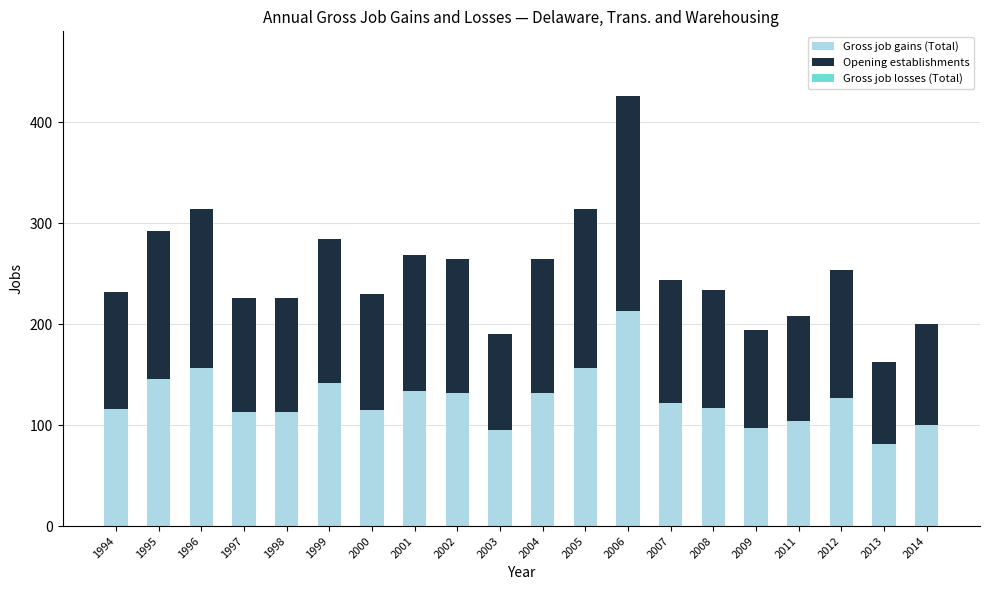

True or false: Gross job gains (Total) has a value of 31 at 2001.

False